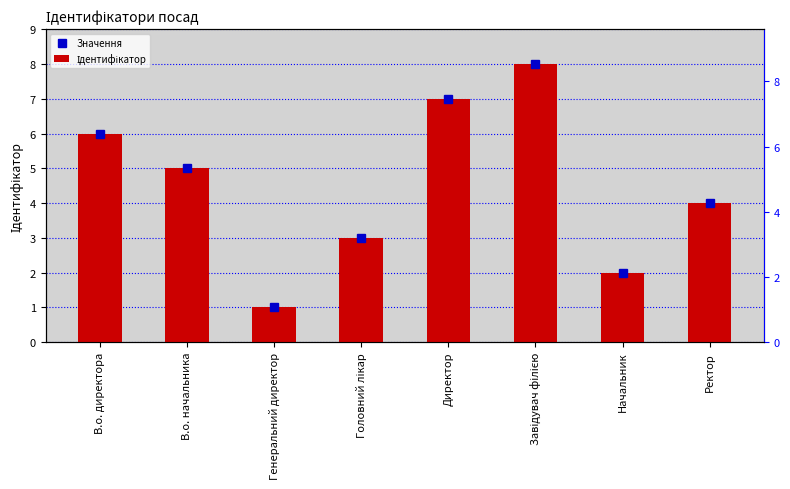

What is the sum of the Ідентифікатор values at Головний лікар and Начальник?

5